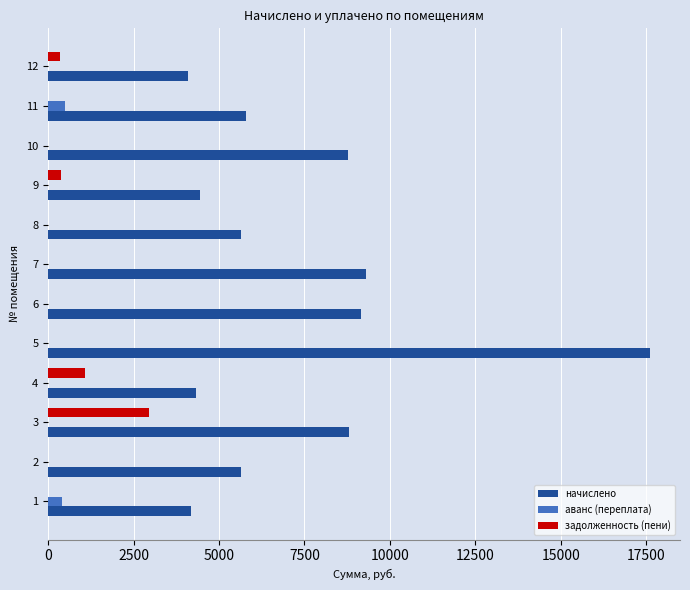

Which series changed the most between 2 and 10?

начислено